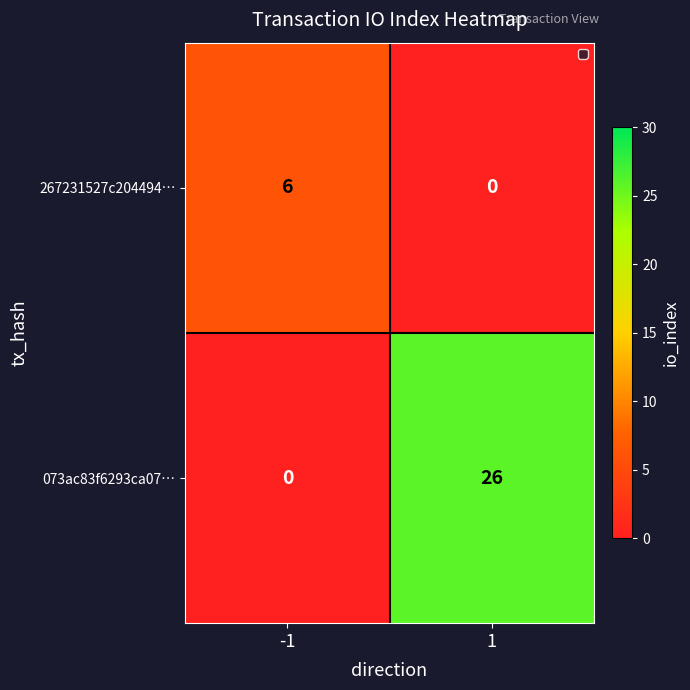

What is the difference between the highest and lowest values at 1?

26